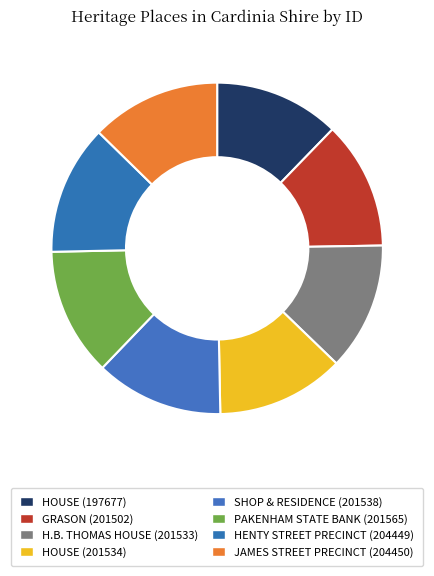

How many segments does this pie chart have?

8